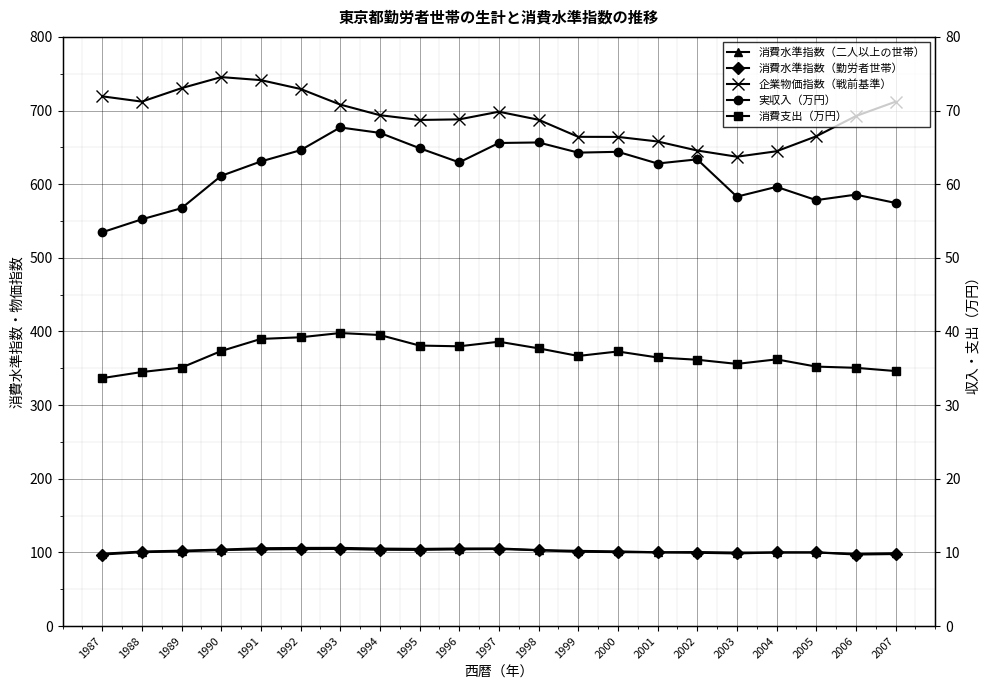

True or false: 実収入（万円） and 消費支出（万円） intersect in this chart.

False